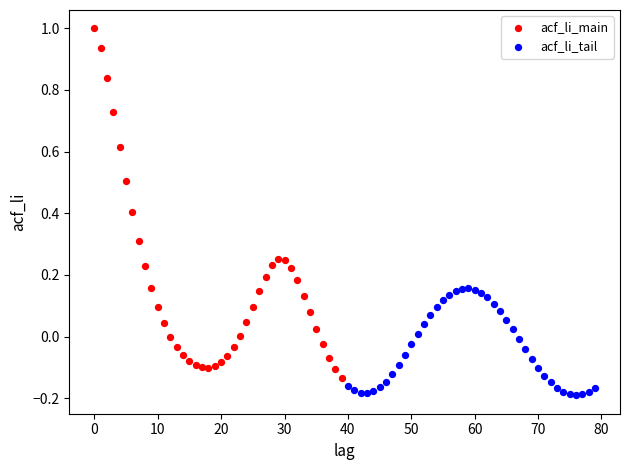

Which series contains the highest Y value?

acf_li_main